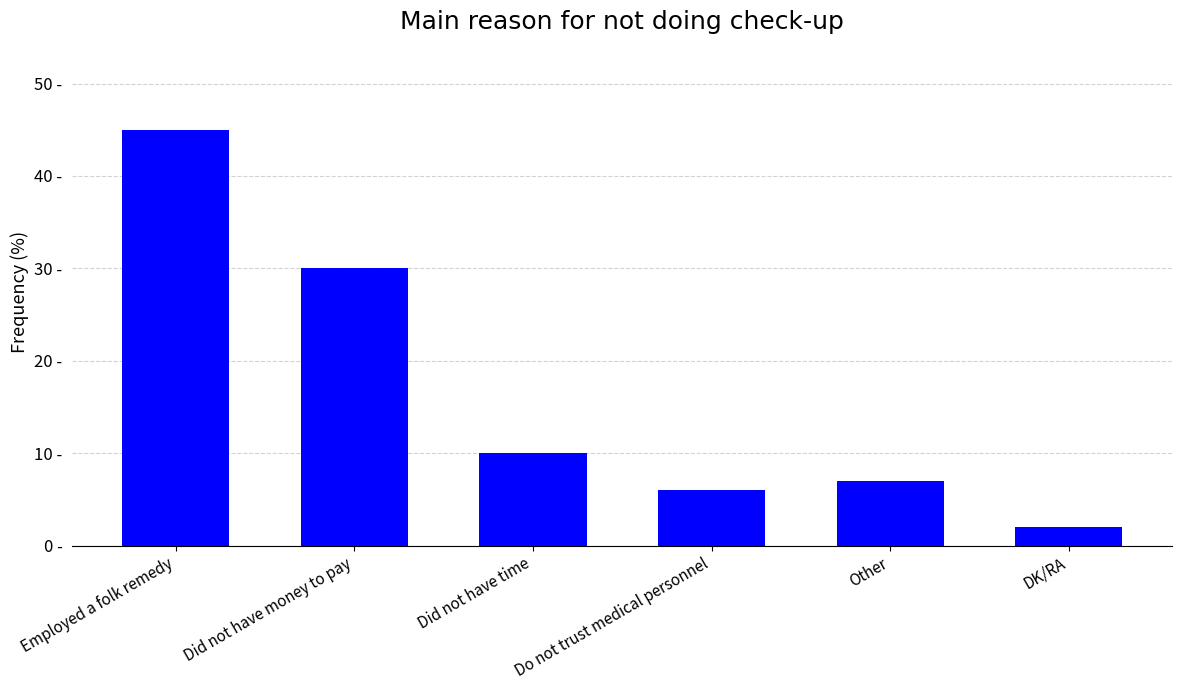

Between DK/RA and Employed a folk remedy, which is larger?

Employed a folk remedy